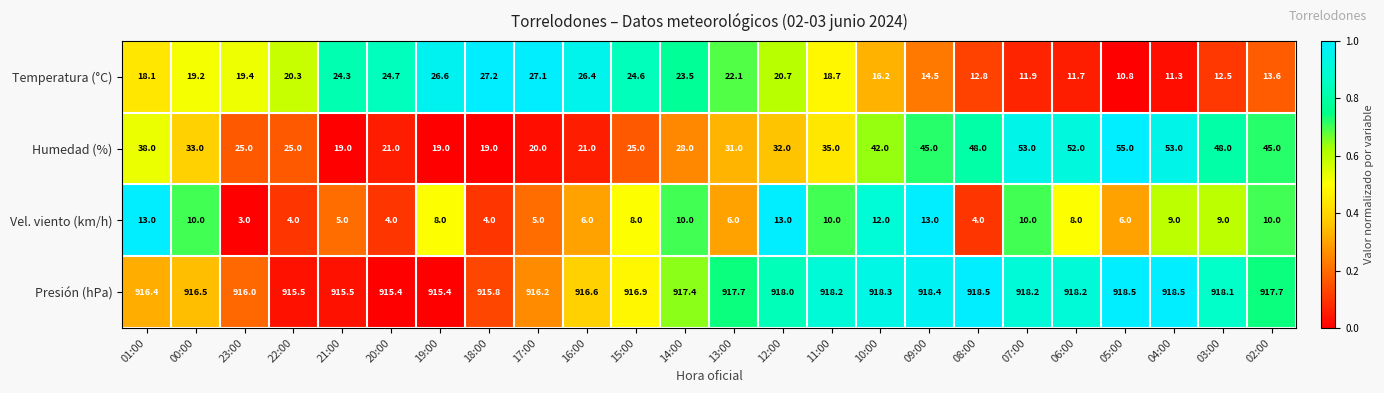

What is the total value across all series at 09:00?

990.9